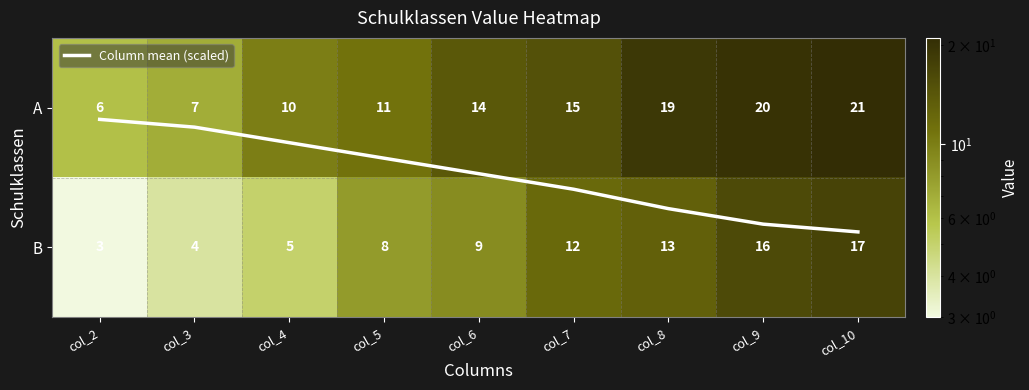

Is the value of A at col_3 greater than the value of Column mean (scaled) at col_9?

Yes